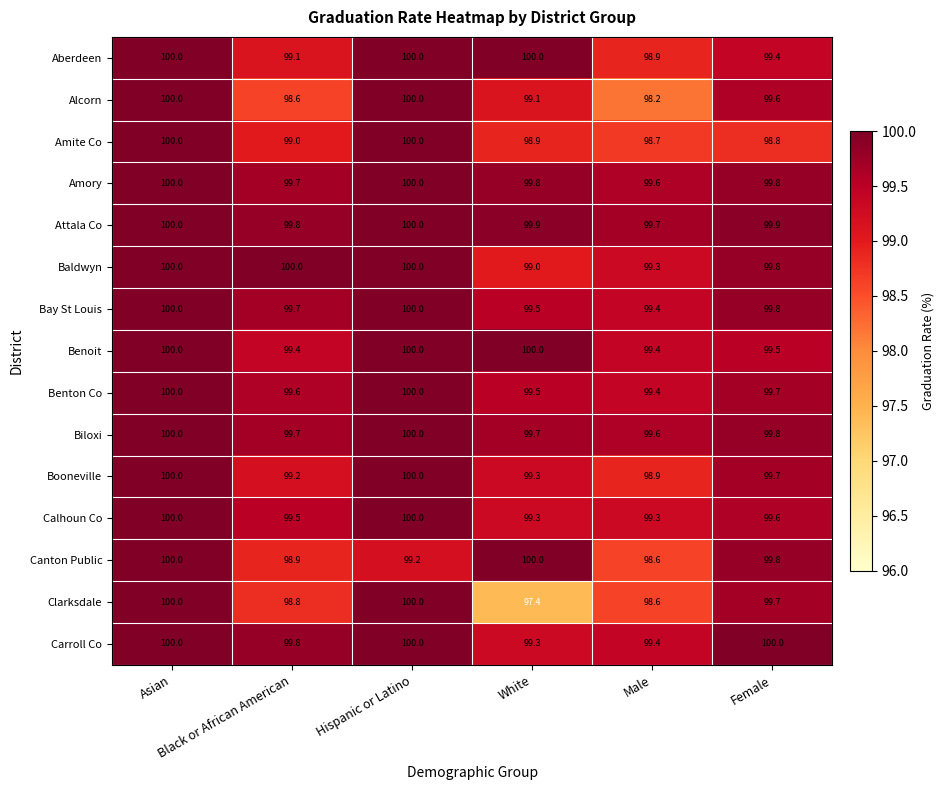

Count the number of data series in this chart.

15